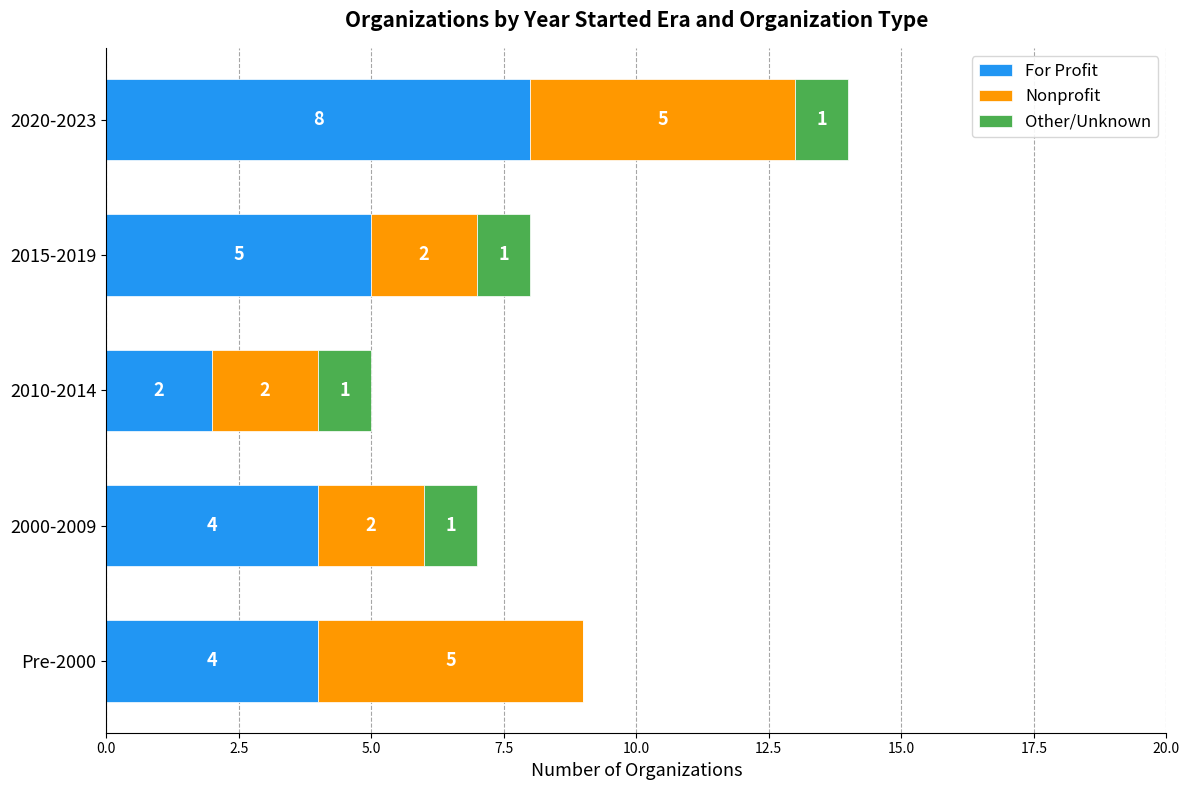

At which category is the sum across all series the highest?

2020-2023